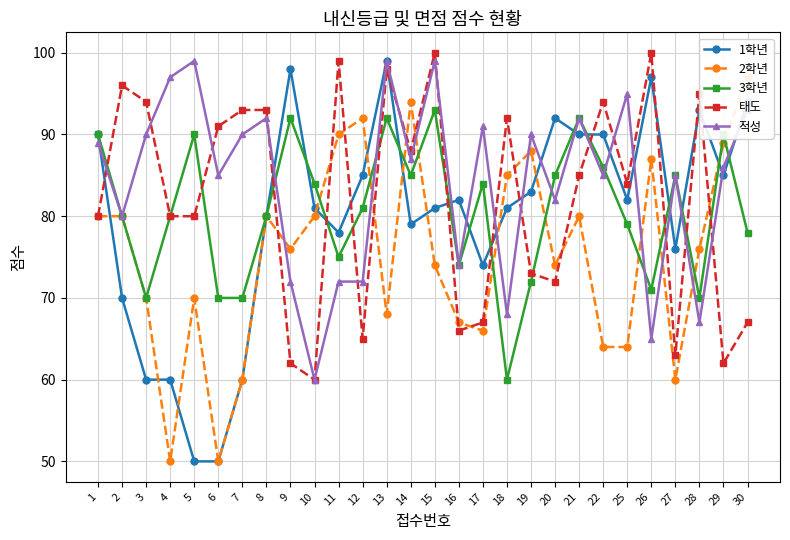

What is the maximum value for 2학년?

97